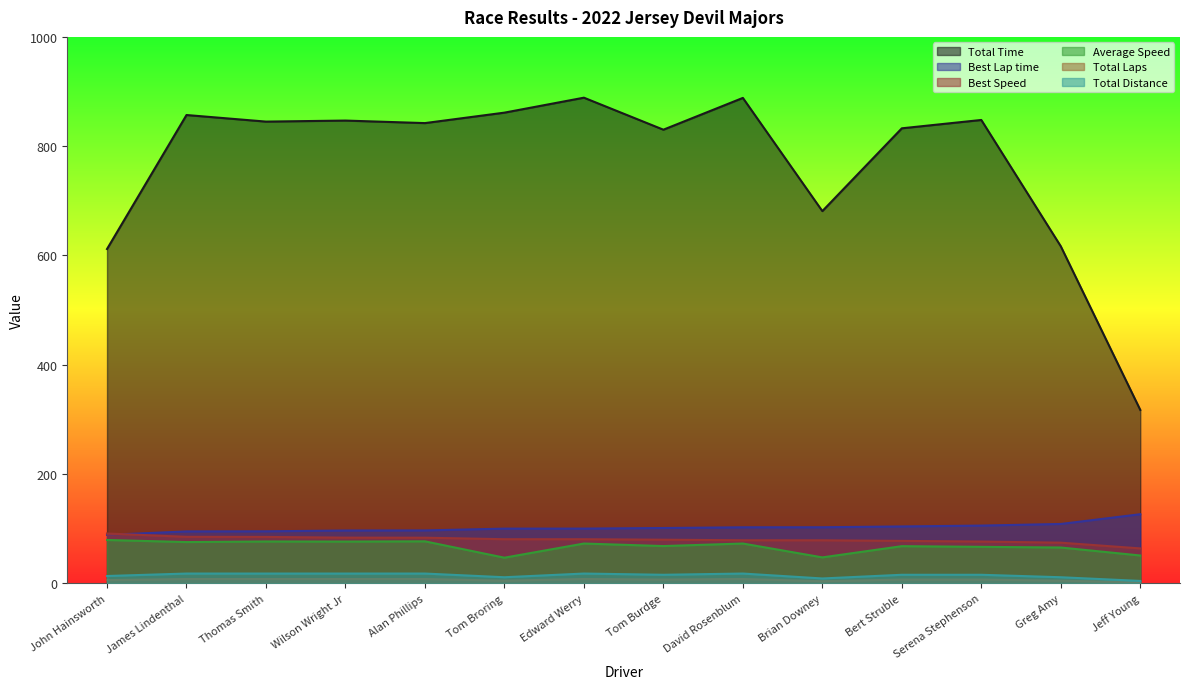

What is the sum of all Total Time values?

10767.9